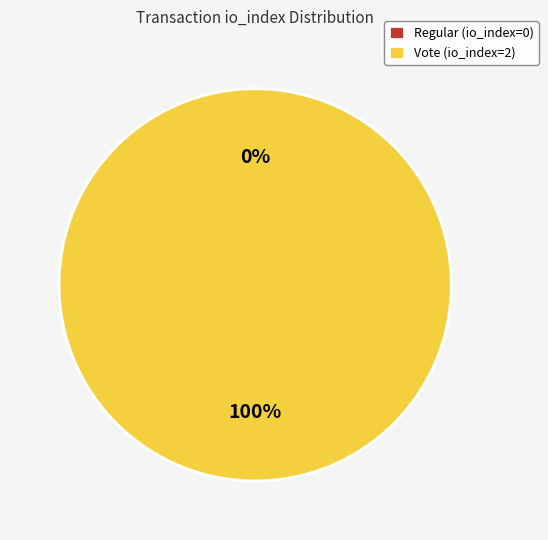

Which has a higher value, Regular (io_index=0) or Vote (io_index=2)?

Vote (io_index=2)